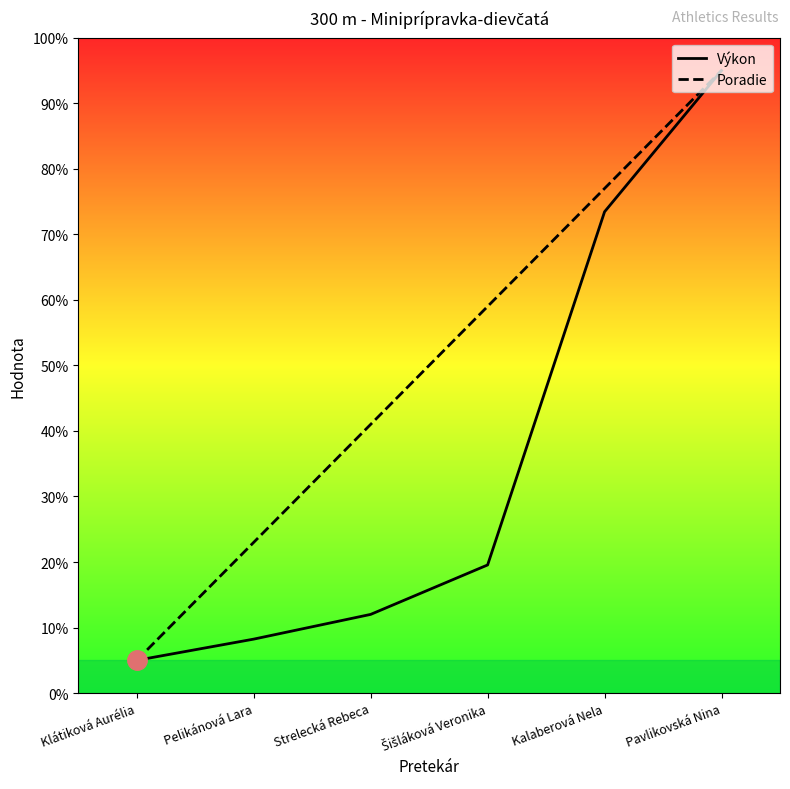

What is the value of the Výkon point at the 1st from the left?

5.0